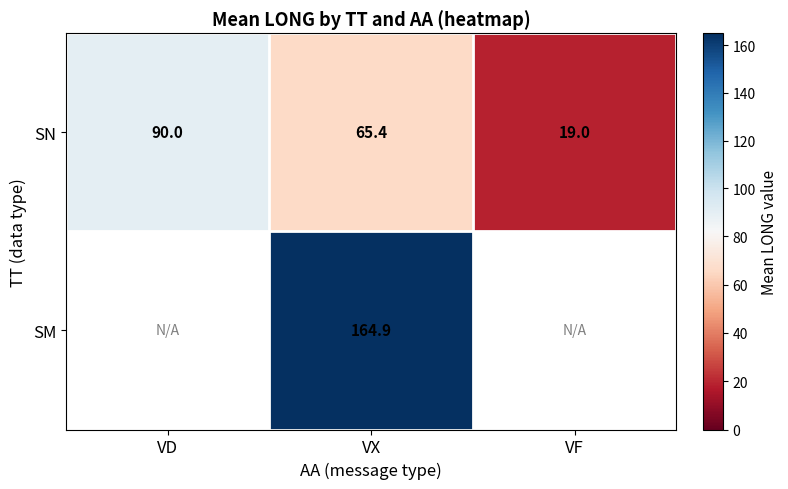

True or false: SN has a value of 65.4 at VX.

True